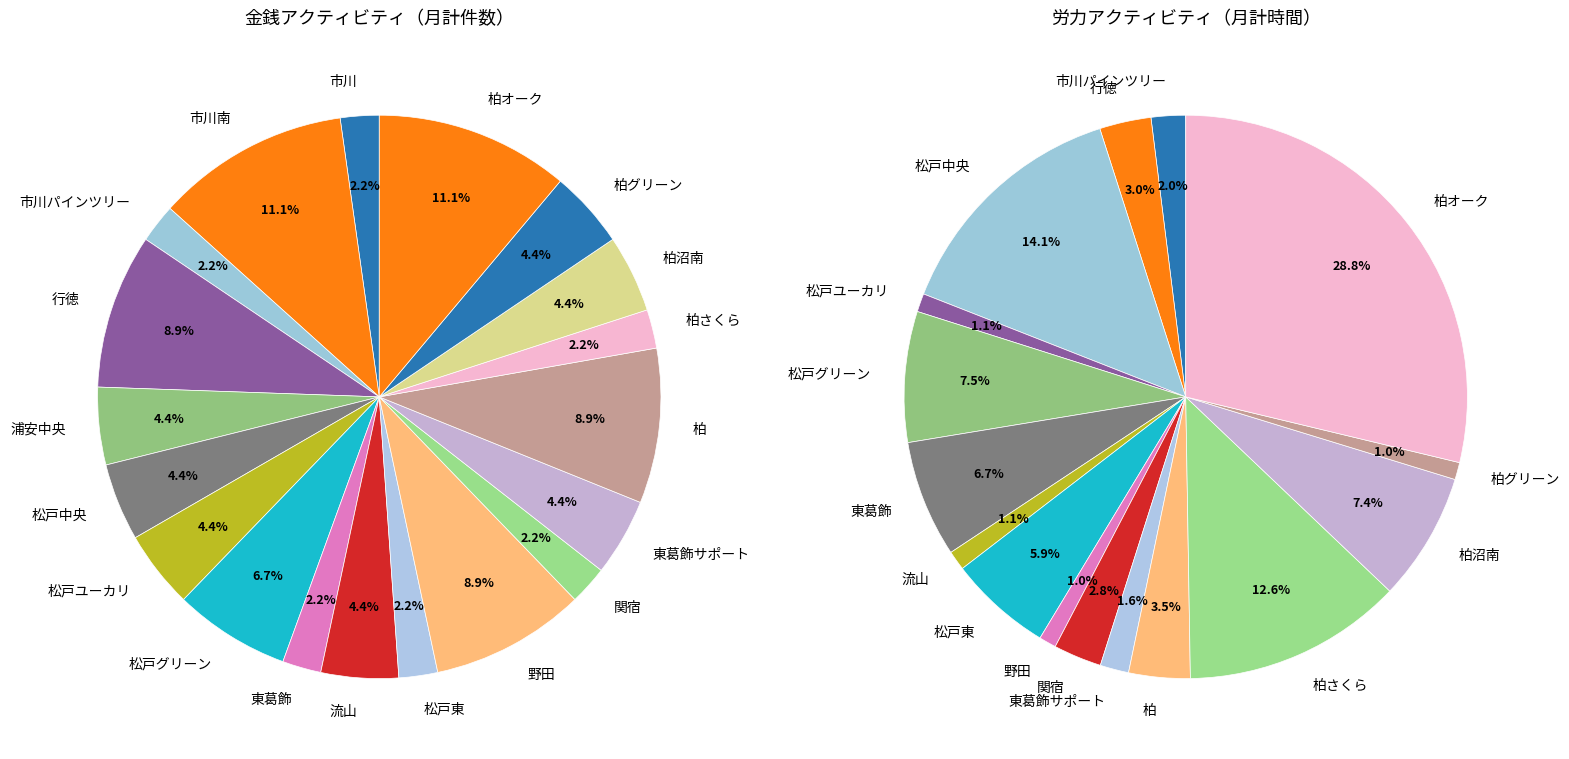

To the nearest percent, what percentage of the pie is 柏?

4%